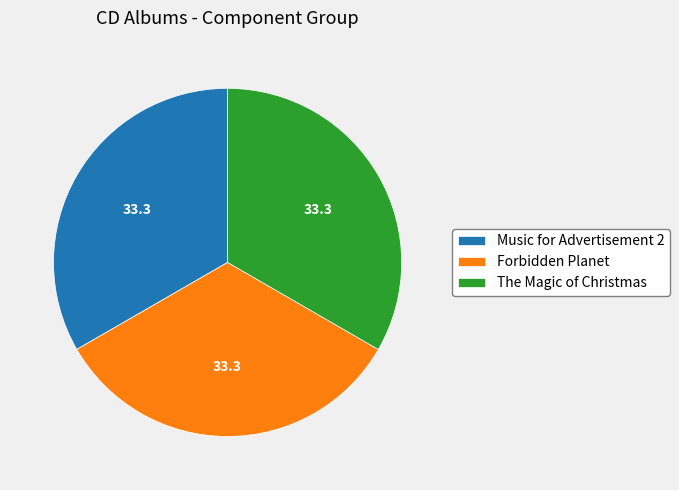

Is the sum of The Magic of Christmas and Music for Advertisement 2 greater than half?

Yes